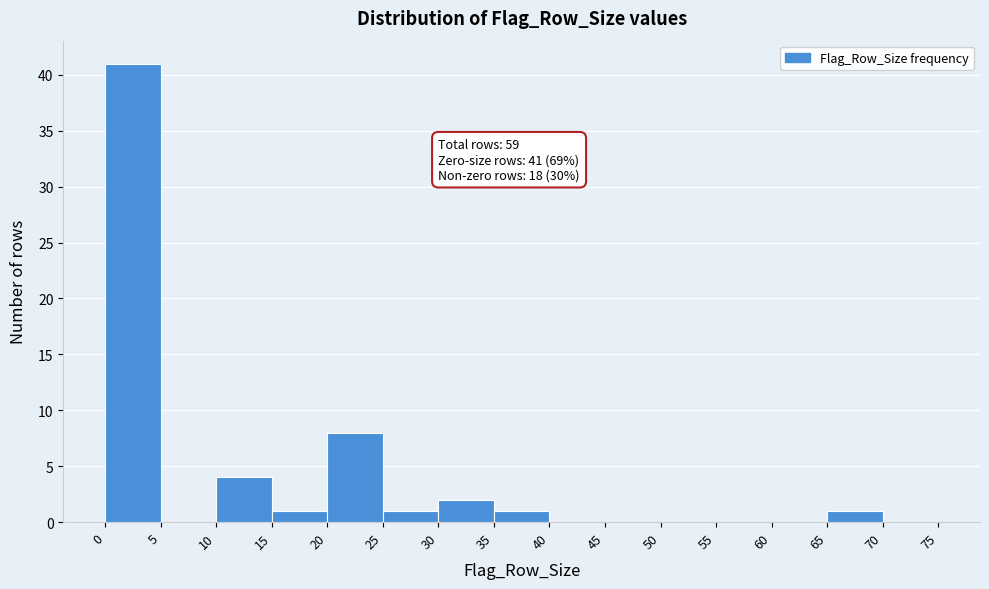

Which range on the x-axis has the tallest bar?

0 to 5